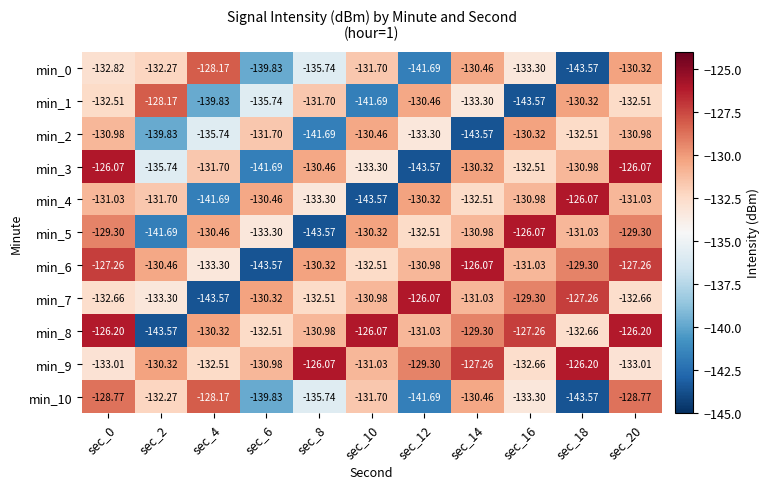

Is the value of min_3 at sec_6 greater than the value of min_0 at sec_18?

Yes